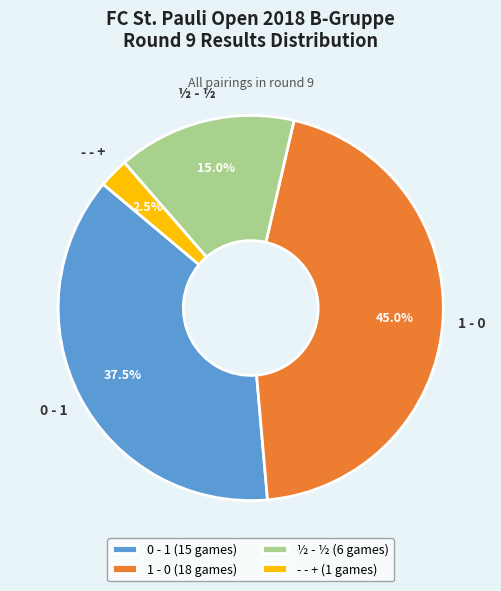

Count the number of slices in the pie.

4